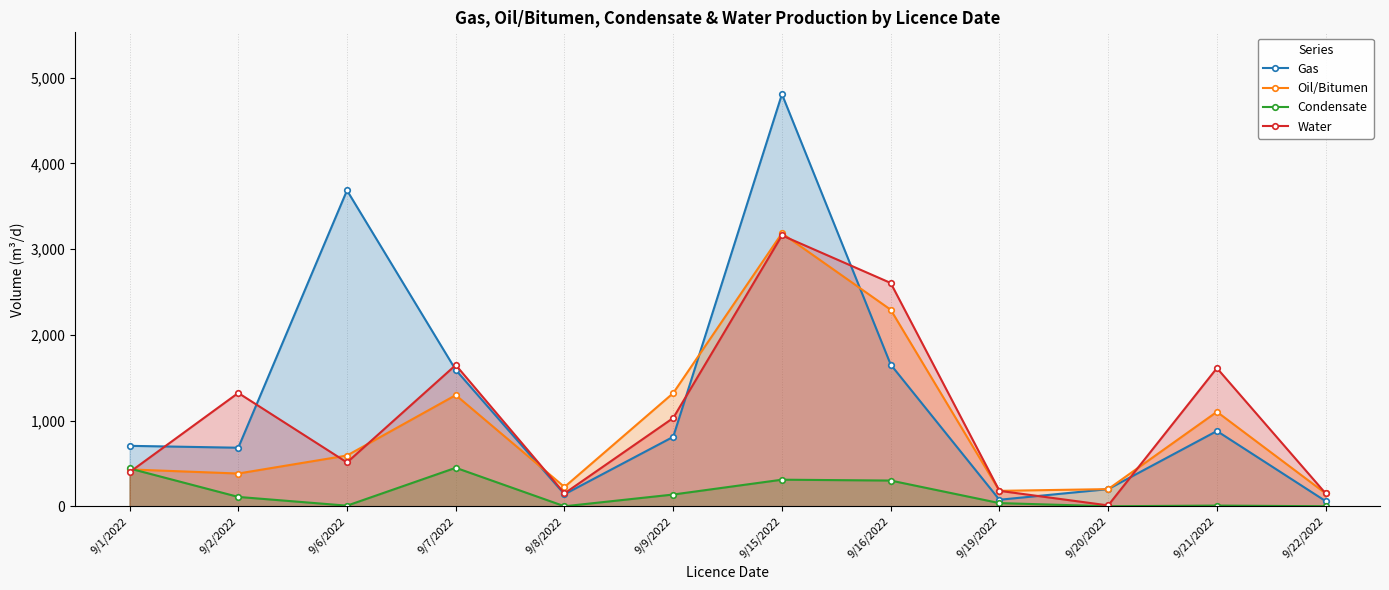

What is the approximate value of Water at 9/19/2022?

180